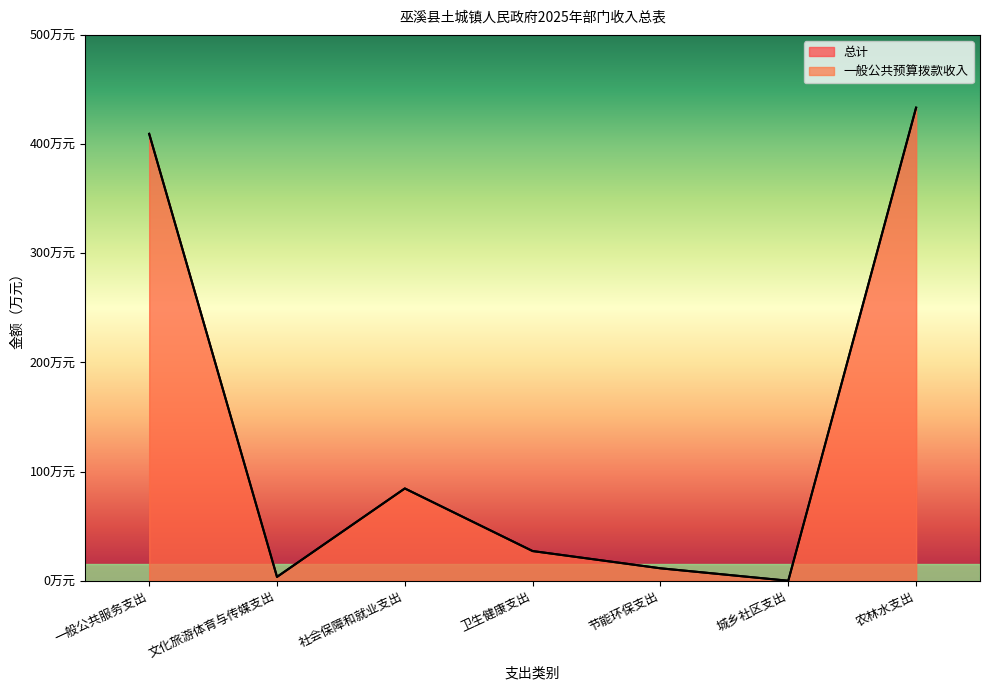

How many categories are shown in the chart?

7